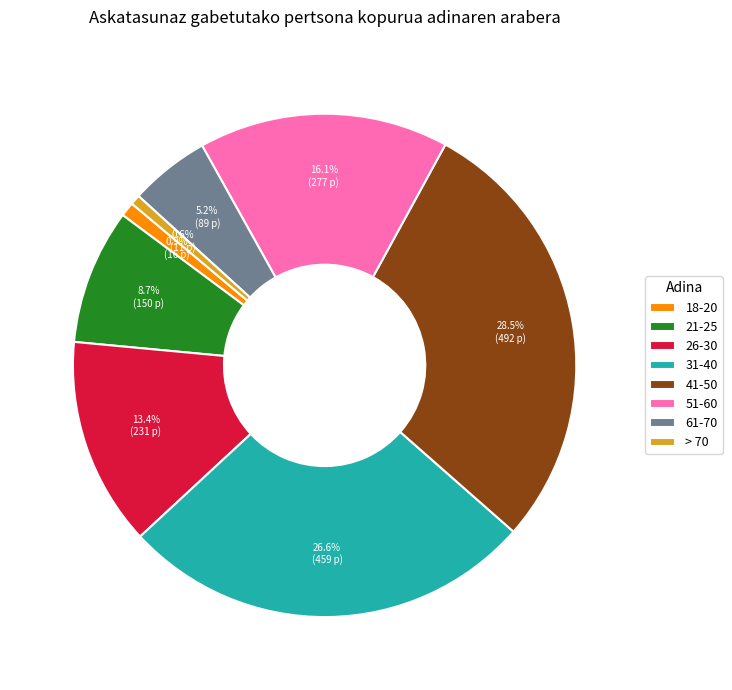

Between 31-40 and 21-25, which is larger?

31-40